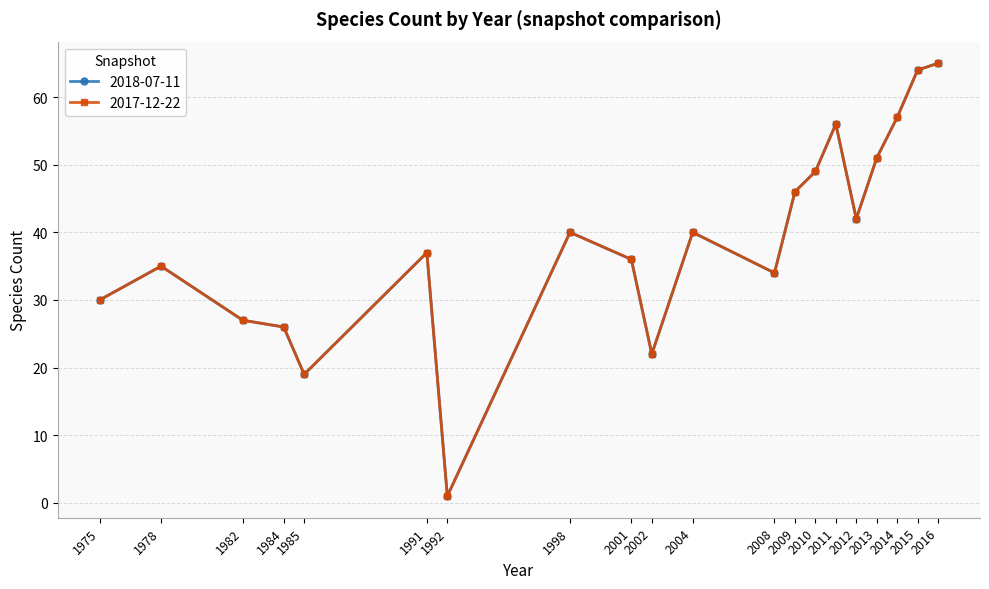

What is the difference between the maximum and second lowest values in the 2017-12-22 series?

46